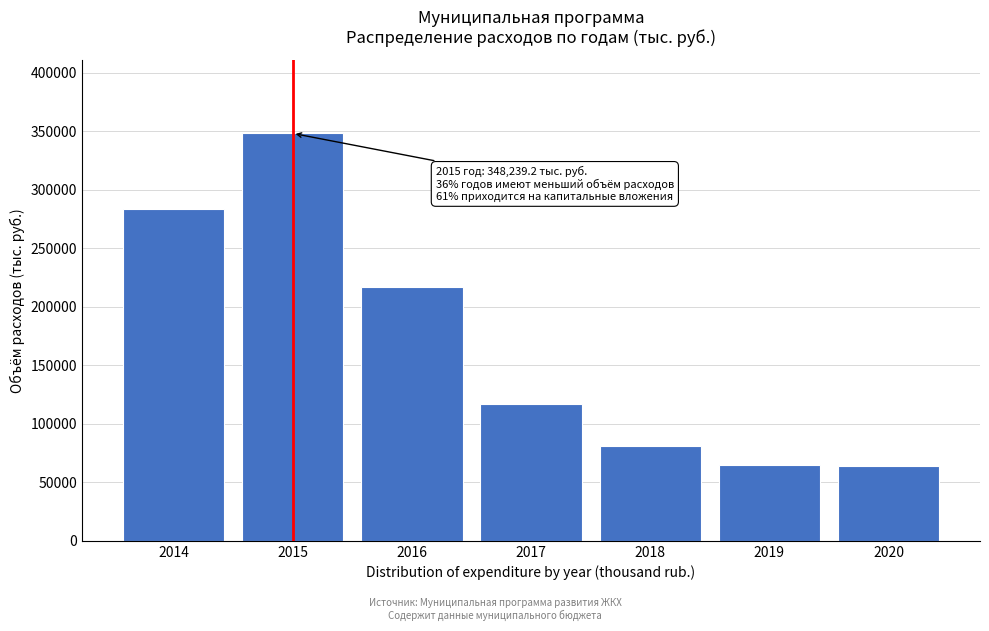

What is the average value?

167885.9